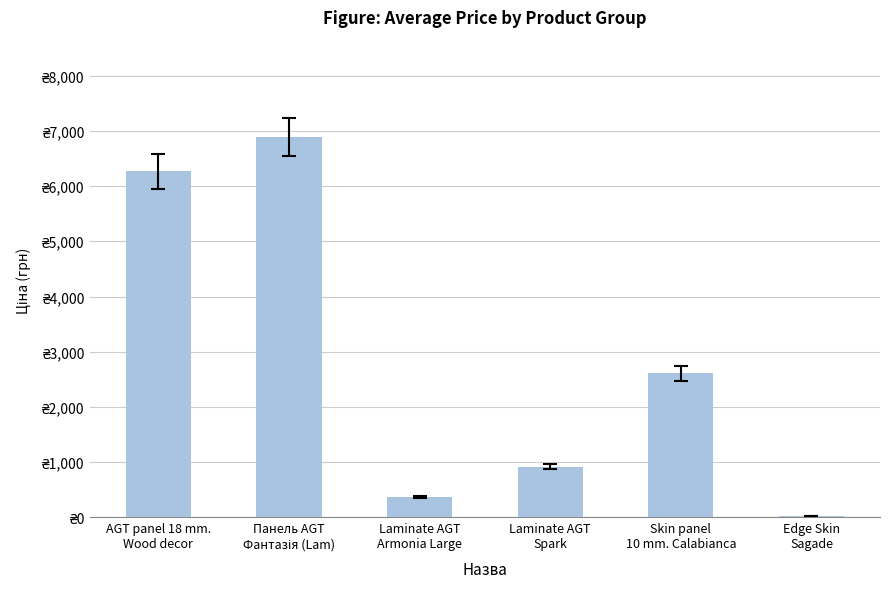

Are the bars horizontal?

No